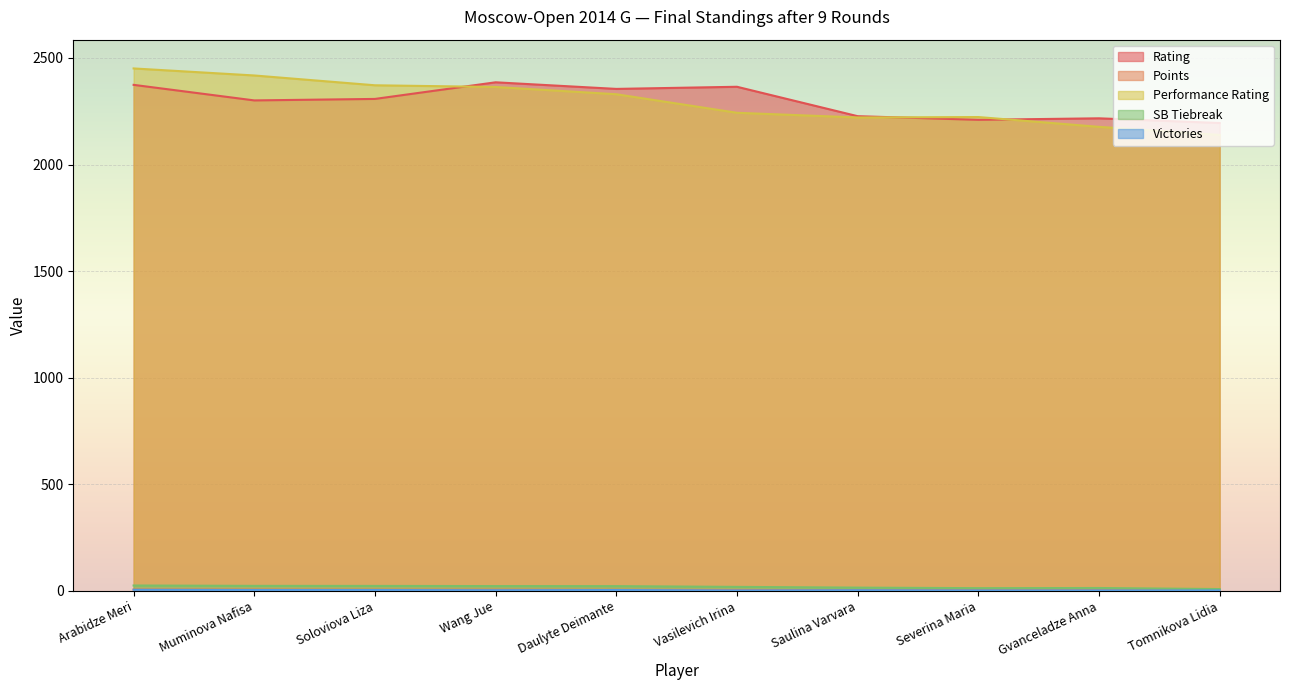

Which series has the largest total across all categories?

Rating